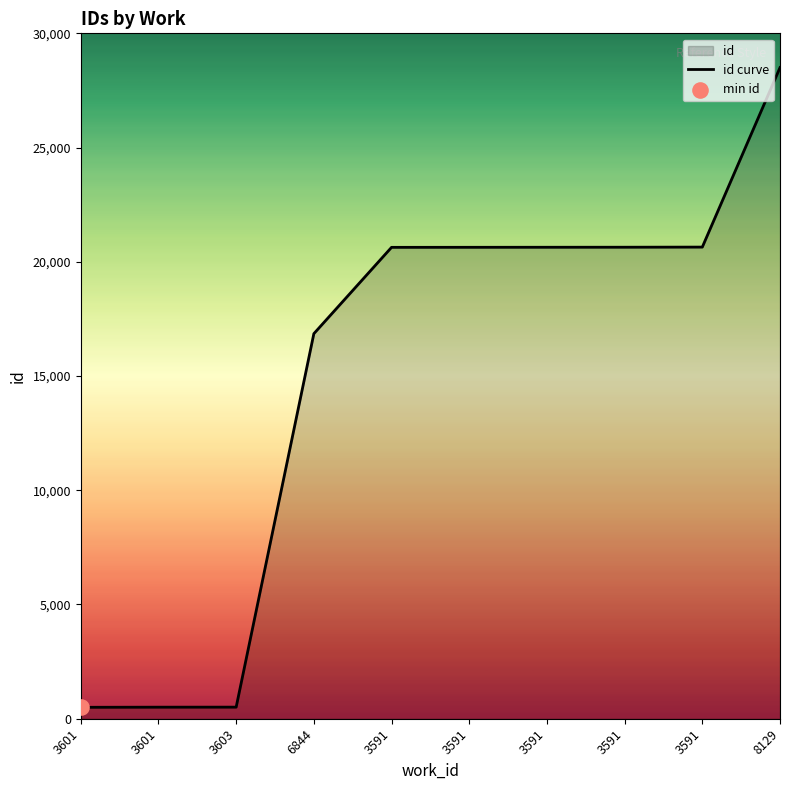

What is the change in value from 3601 to 3591?

+20130.9